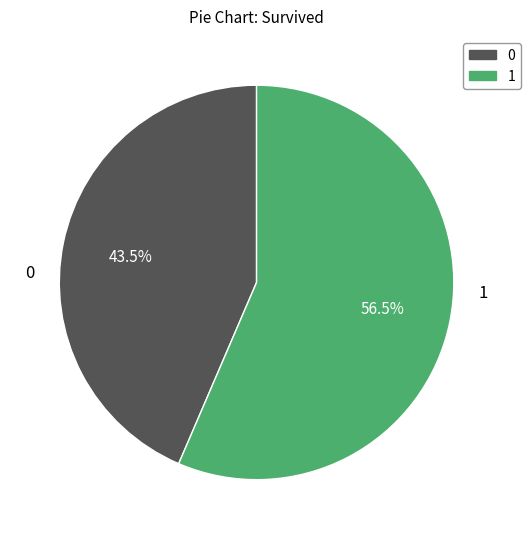

How much of the chart is everything except 1?

43.5%